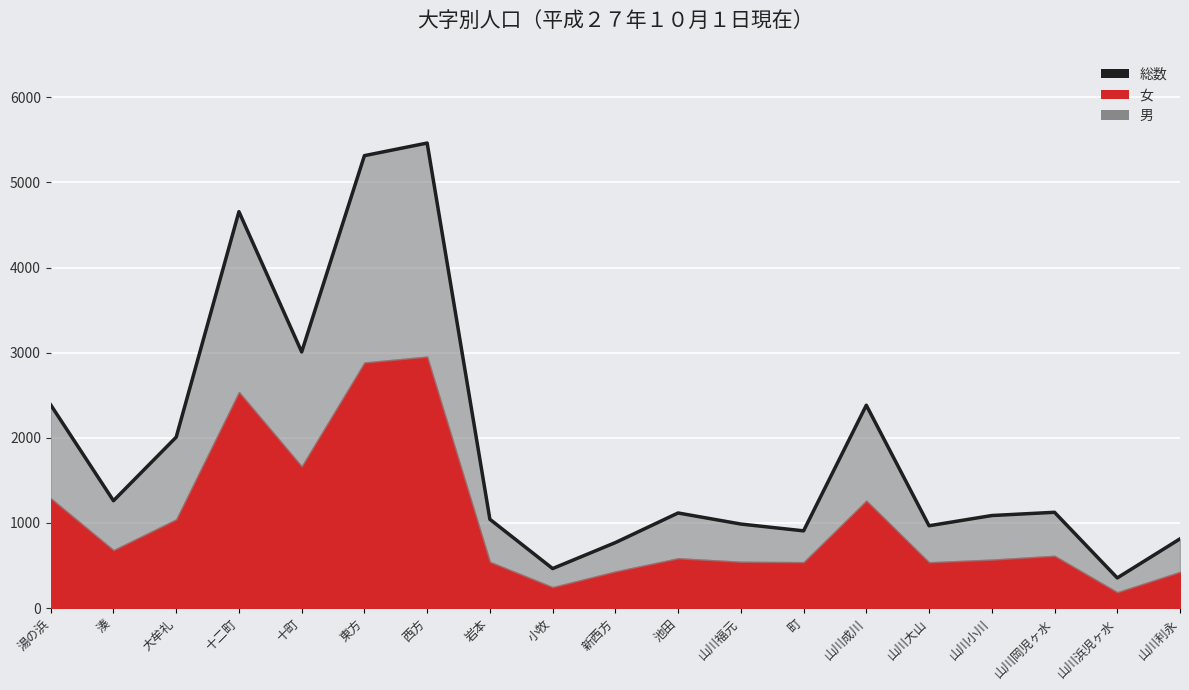

Where is the first local minimum?

湊